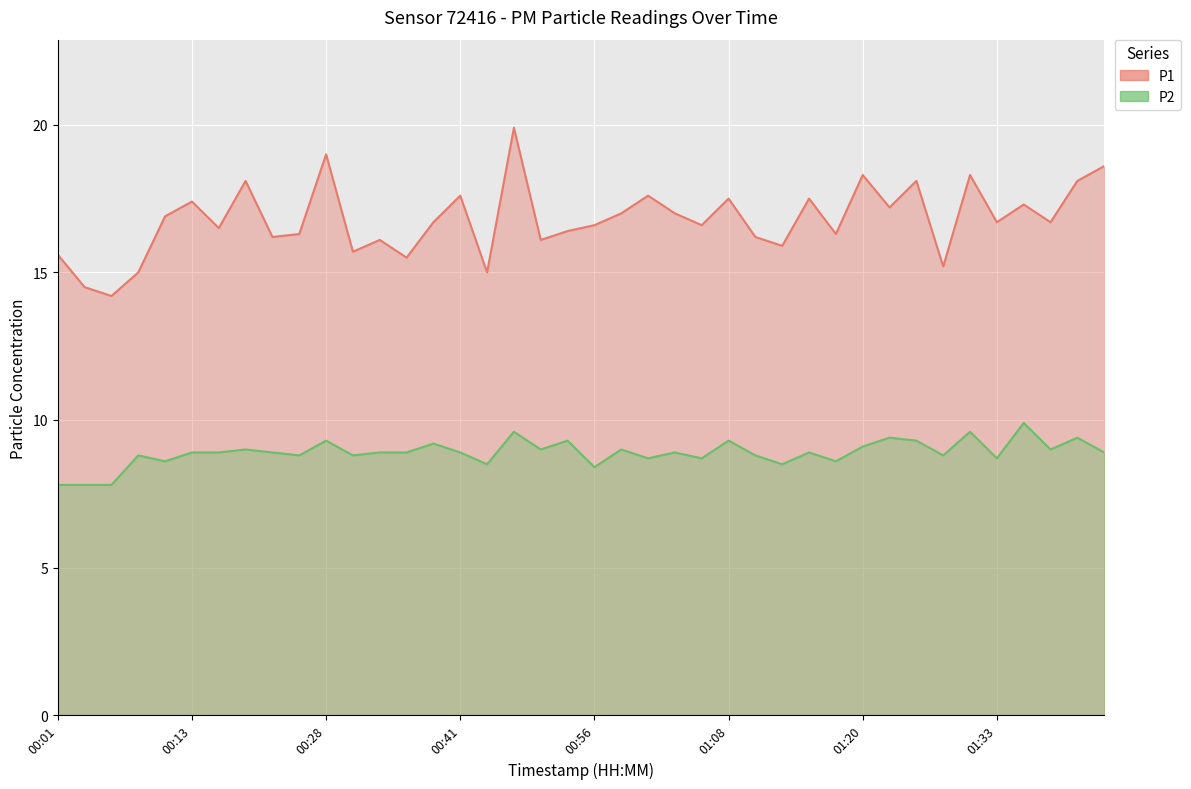

What is the label of the 4th point from the left?

00:08